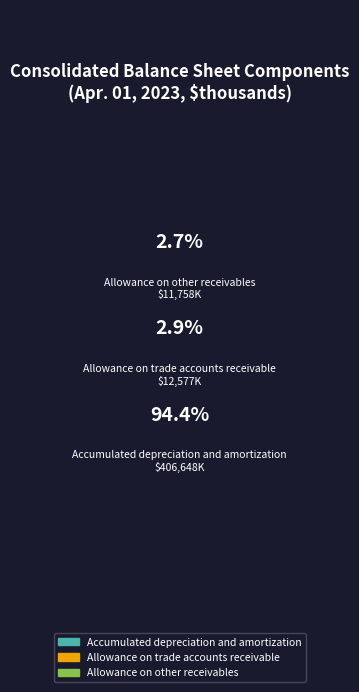

To the nearest percent, what is the combined percentage of Allowance on other receivables and Accumulated depreciation and amortization?

97%